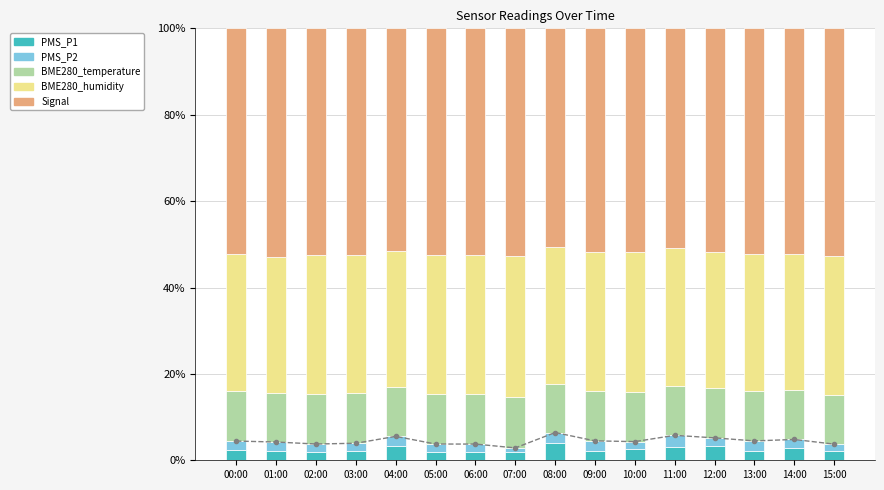

At 13:00, list the series in order from largest to smallest.

Signal, BME280_humidity, BME280_temperature, PMS_P1, PMS_P2